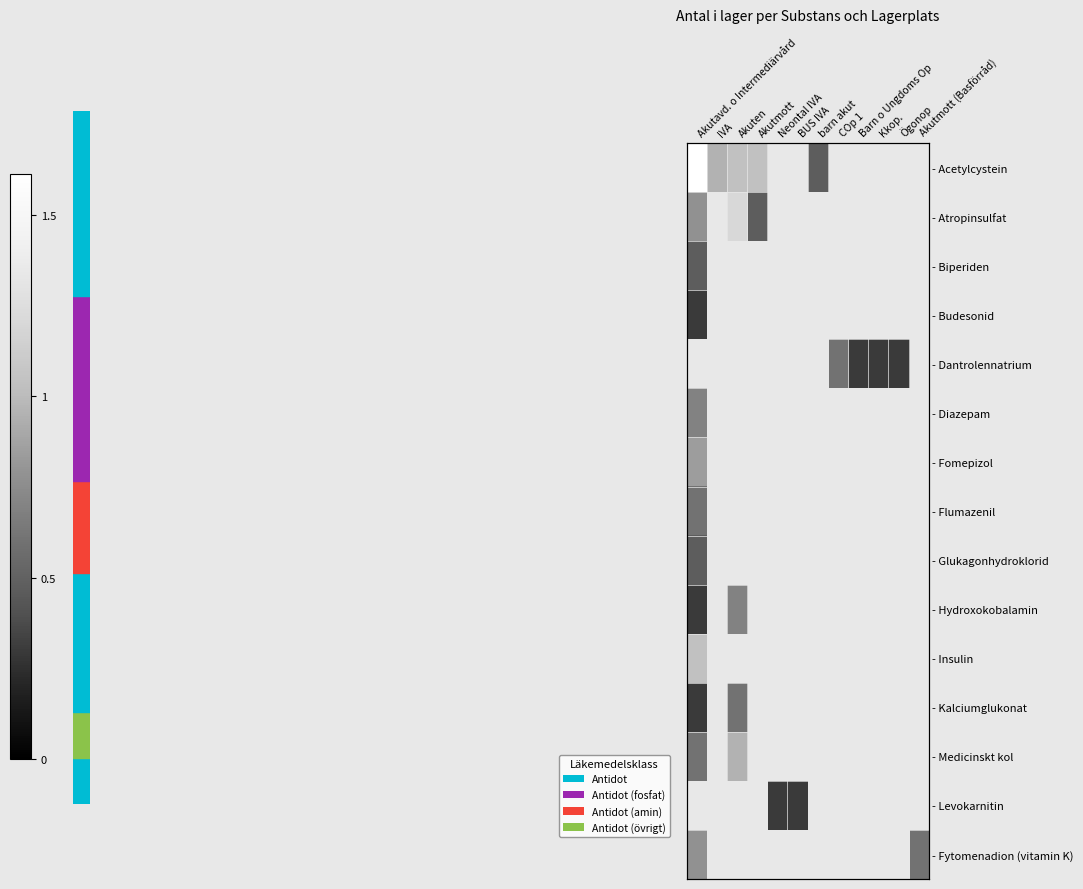

Where is - Insulin nearest to the value 1?

Akutavd. o Intermediärvård